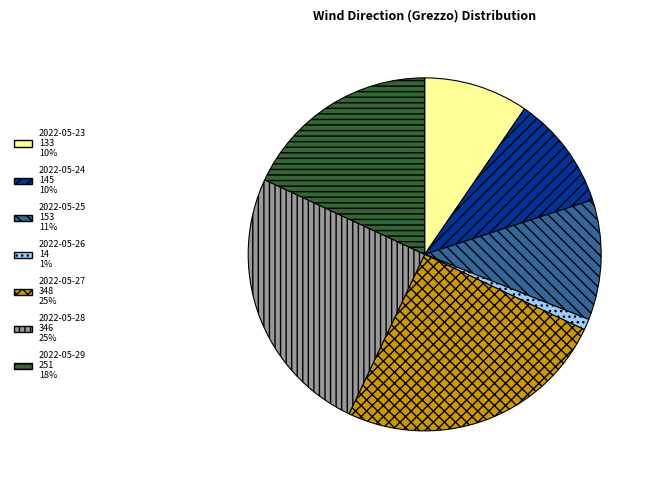

How many segments does this pie chart have?

7